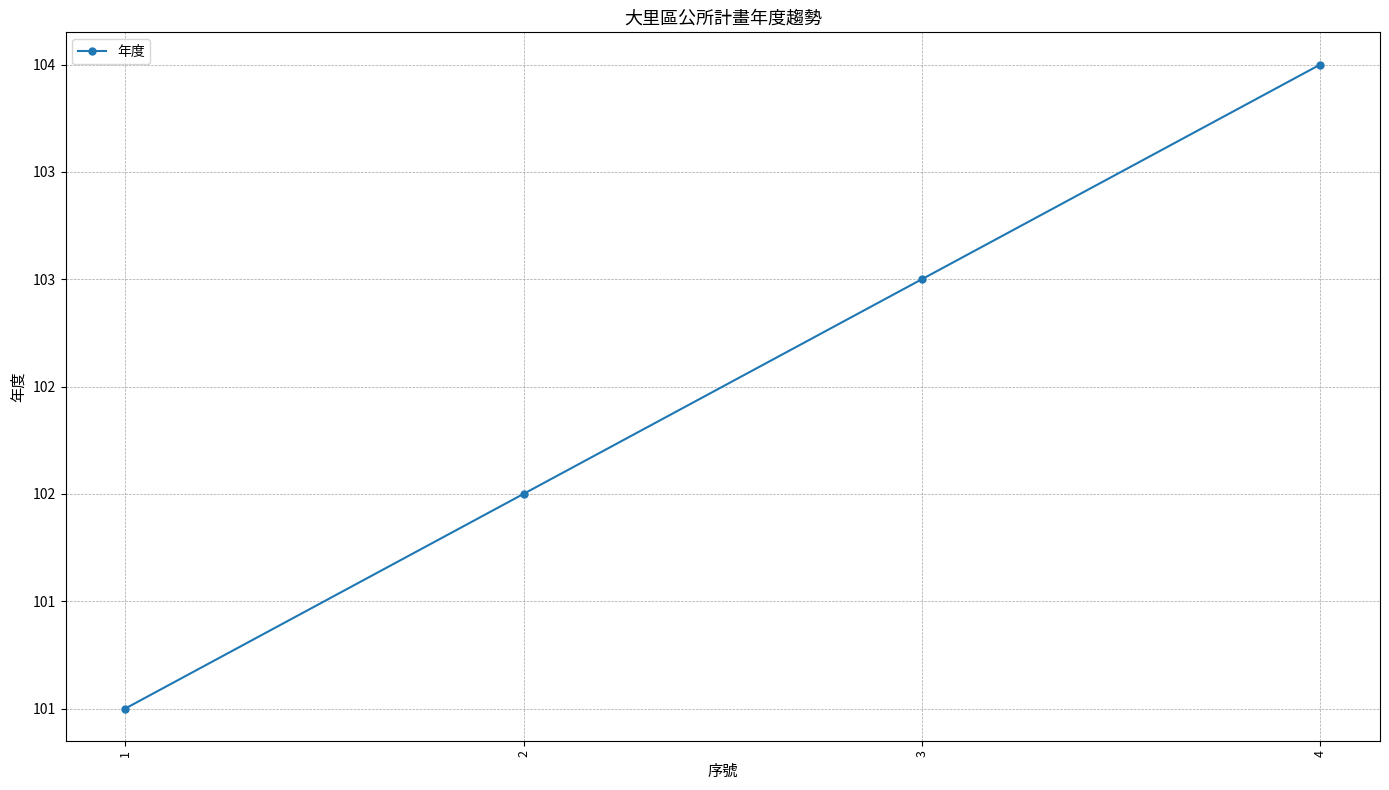

What is the ratio of the value at 3 to the value at 4?

1.0